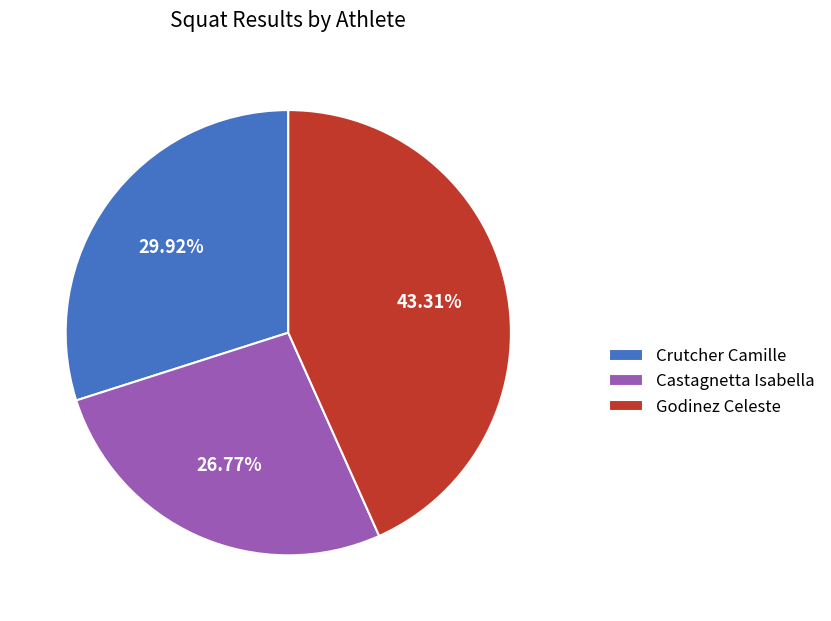

What percentage is the Castagnetta Isabella slice, to the nearest percent?

27%